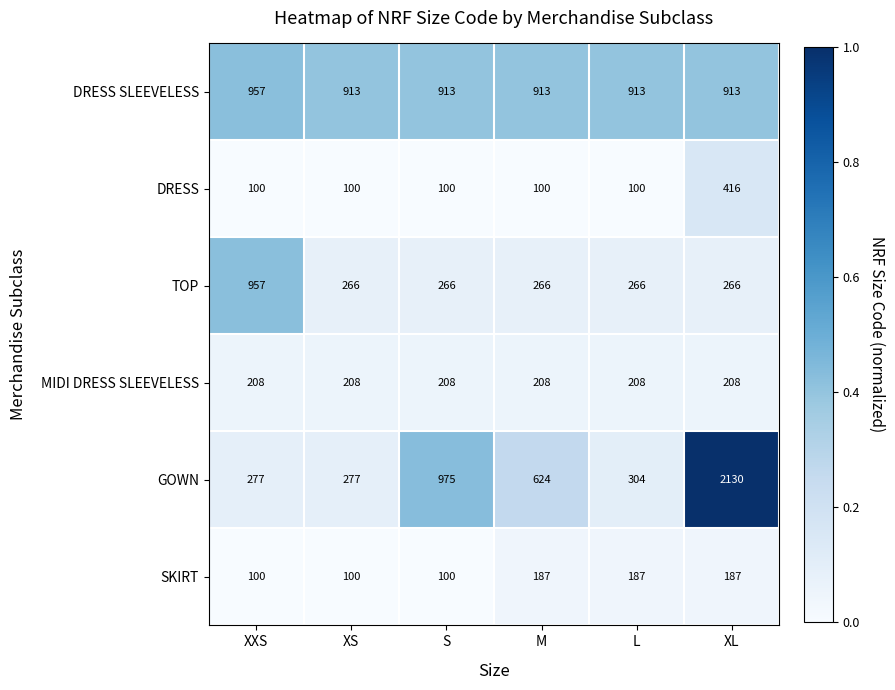

Which category has the highest value across all series?

XL